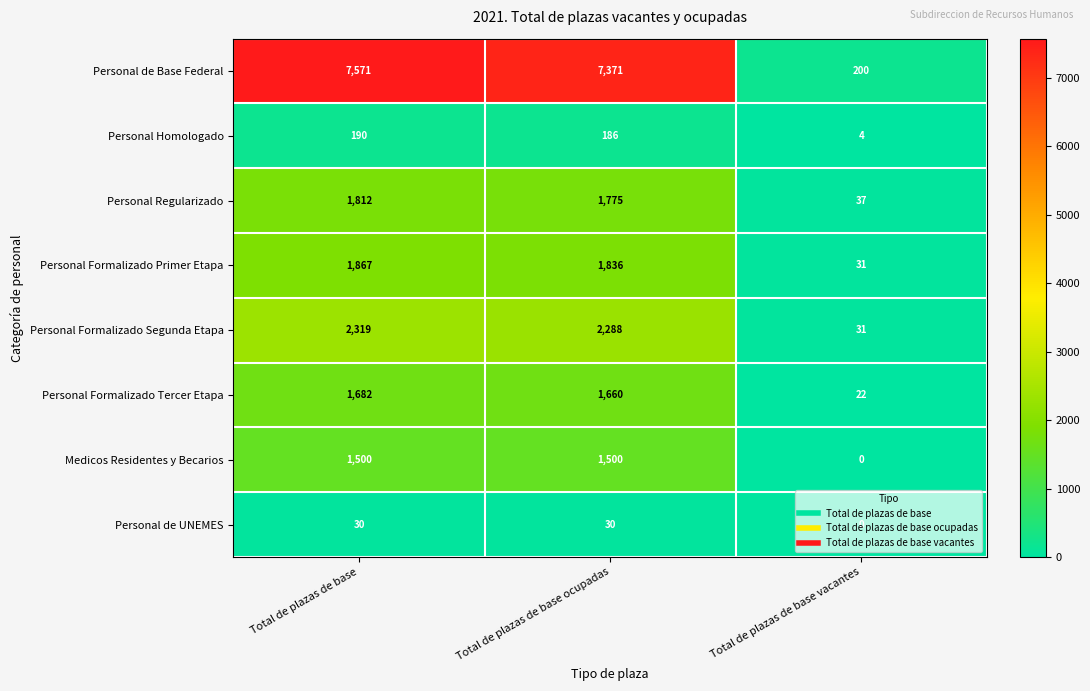

What is the minimum value for Personal Formalizado Tercer Etapa?

22